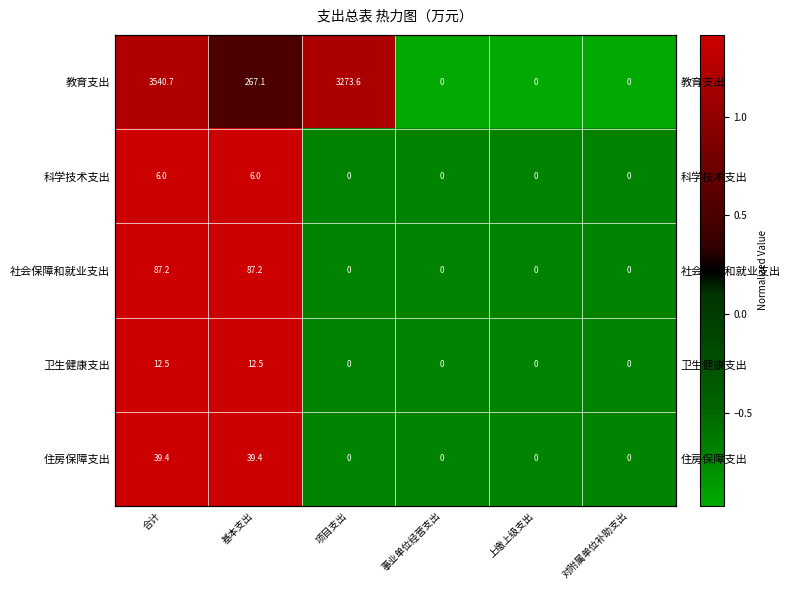

Count the number of data series in this chart.

5